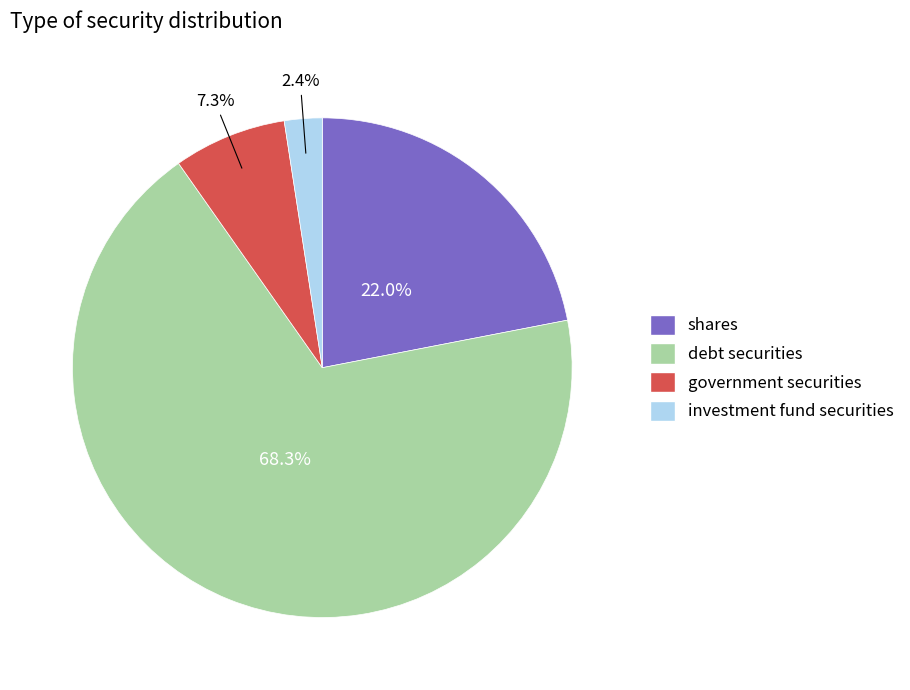

To the nearest percent, what is the average slice percentage?

25%